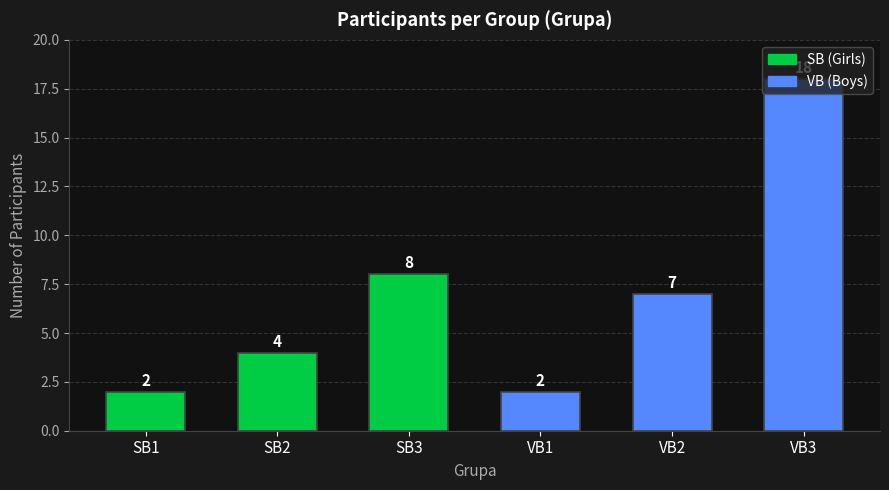

What is the label of the 4th bar from the right?

SB3